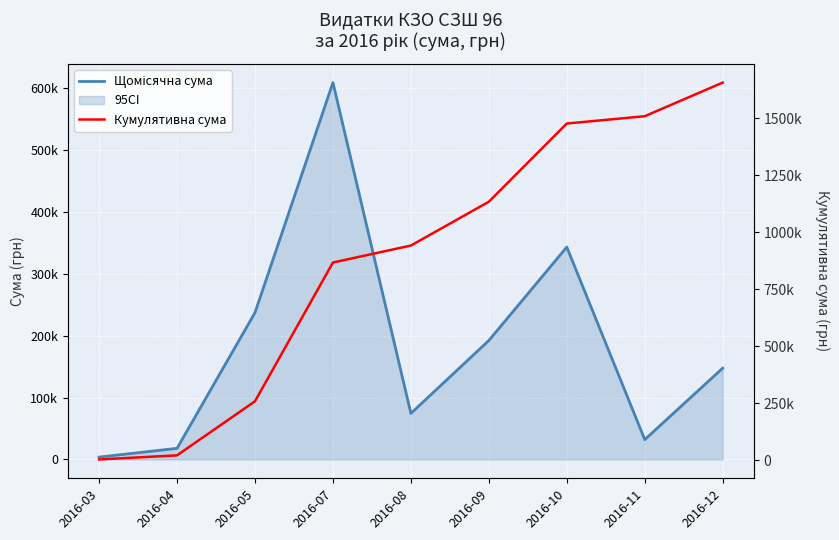

Reading left to right, list all the values displayed in this chart.

Щомісячна сума: 2016-03=3793.8	2016-04=17955.7	2016-05=237149.3	2016-07=608679.2	2016-08=74387.7	2016-09=192148.4	2016-10=343045.9	2016-11=32056.7	2016-12=147487.0
Кумулятивна сума: 2016-03=3793.8	2016-04=21749.5	2016-05=258898.8	2016-07=867578.0	2016-08=941965.7	2016-09=1134114.1	2016-10=1477160.0	2016-11=1509216.7	2016-12=1656703.7